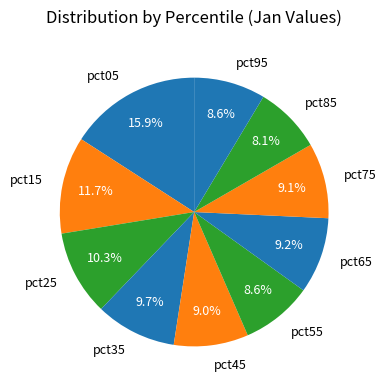

What percentage do pct95 and pct05 together represent?

24.5%